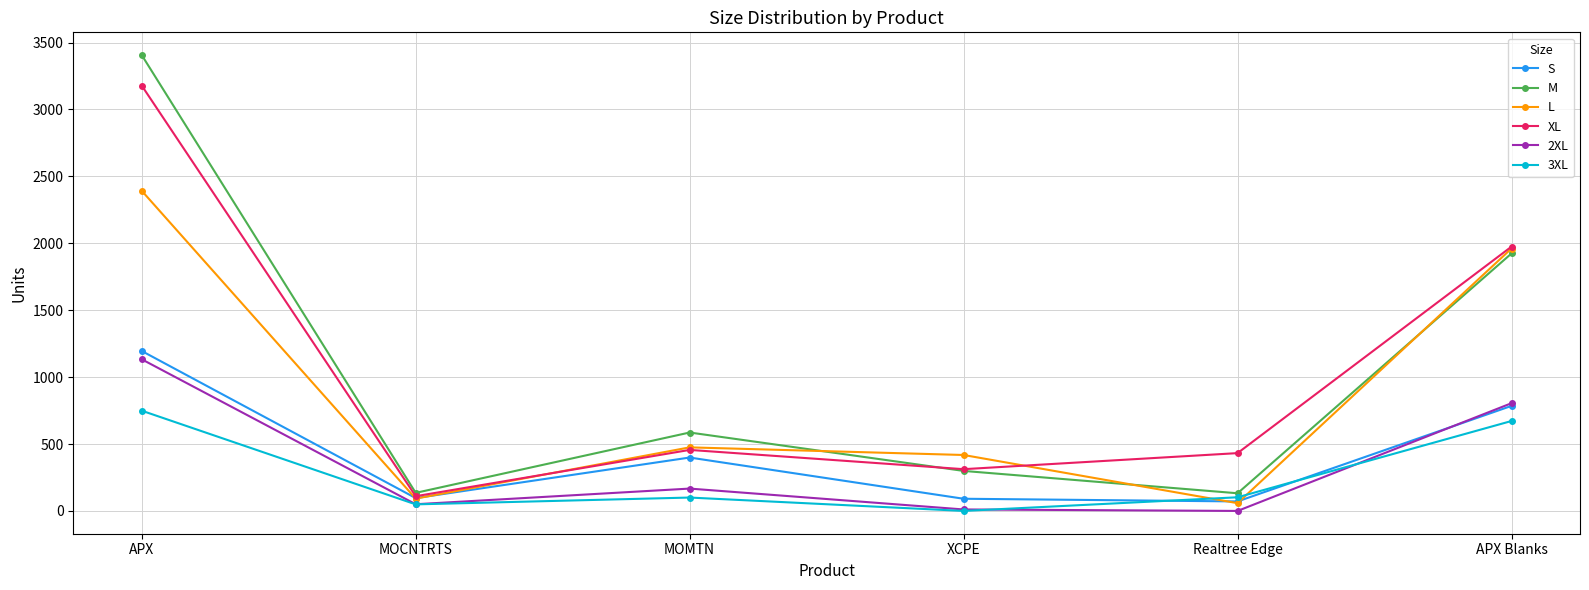

Which series changed the most between APX and XCPE?

M